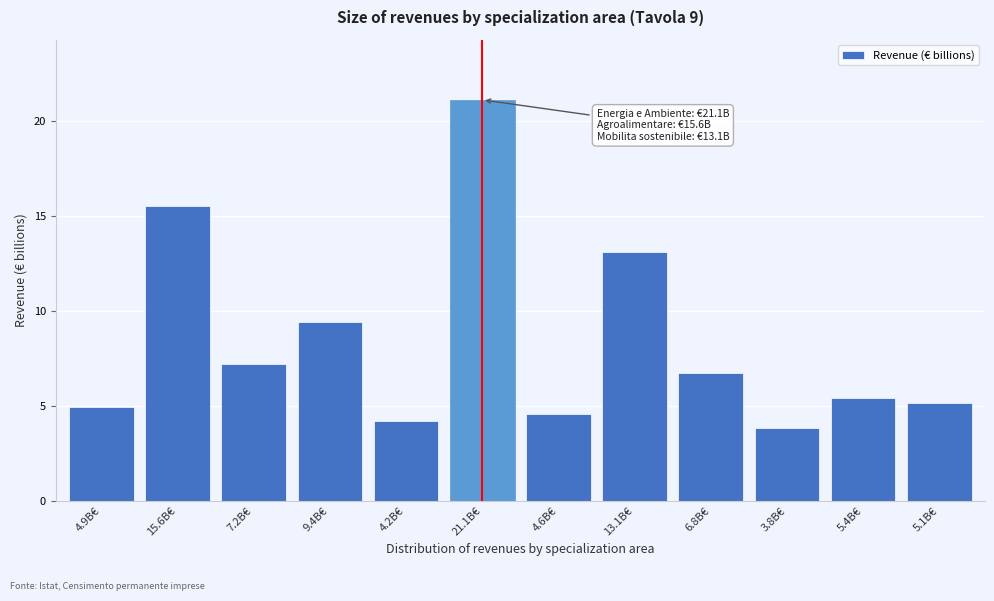

Reading left to right, extract all data points from this chart.

4.9B€=4.9	15.6B€=15.6	7.2B€=7.2	9.4B€=9.4	4.2B€=4.2	21.1B€=21.1	4.6B€=4.6	13.1B€=13.1	6.8B€=6.8	3.8B€=3.8	5.4B€=5.4	5.1B€=5.1